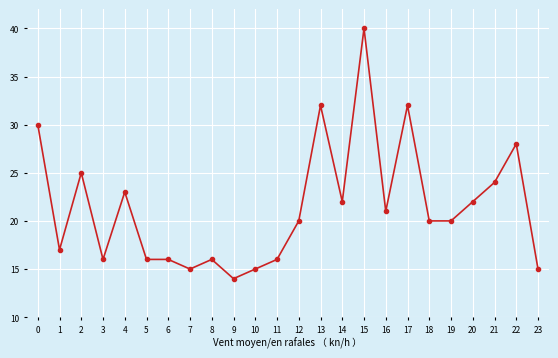

Reading left to right, what are all the values shown in this chart?

30	17	25	16	23	16	16	15	16	14	15	16	20	32	22	40	21	32	20	20	22	24	28	15